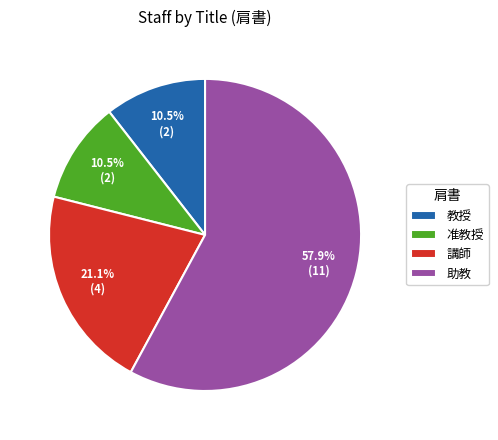

What percentage is NOT represented by 助教?

42.1%